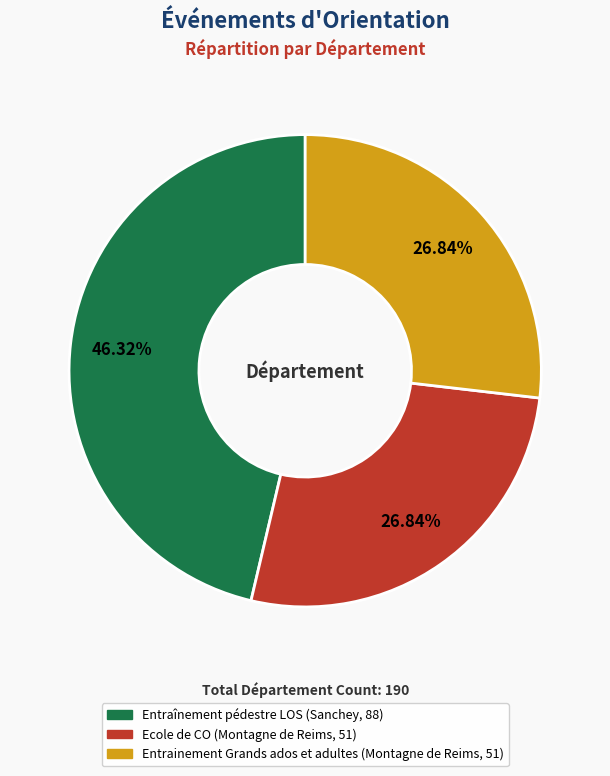

To the nearest percent, what percentage of the pie is Ecole de CO (Montagne de Reims, 51)?

27%